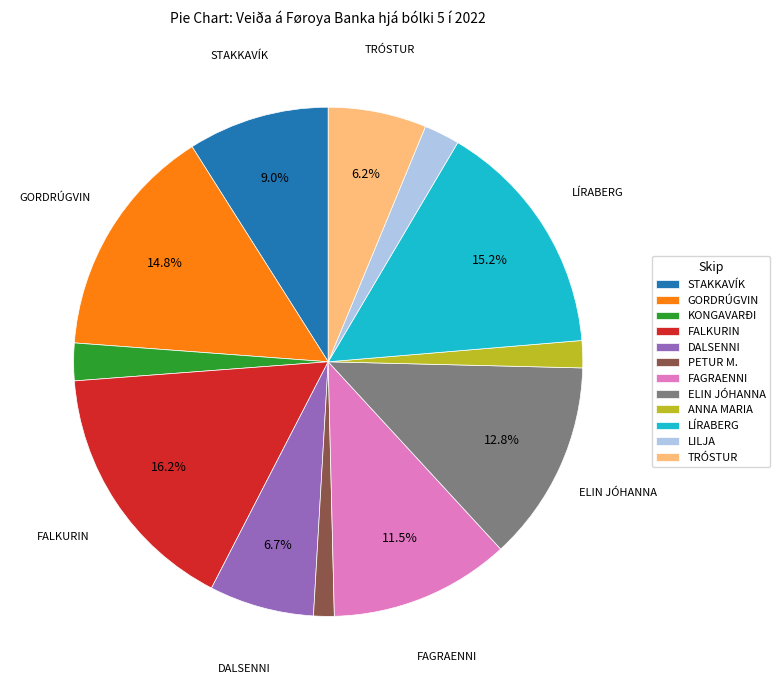

What percentage is the PETUR M. slice, to the nearest percent?

1%